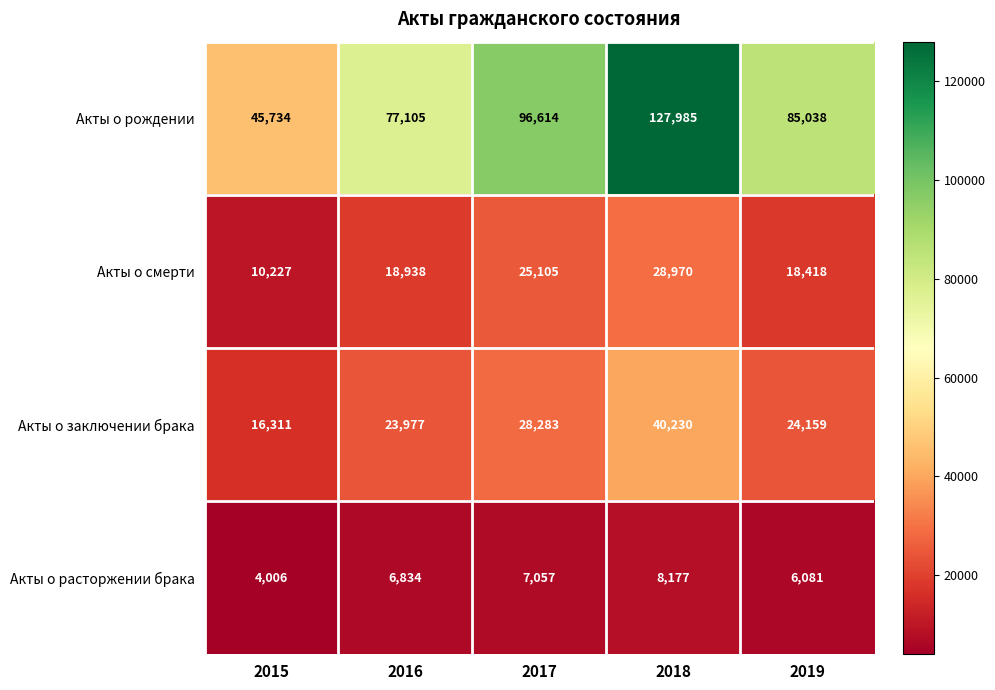

At 2017, list the series in order from smallest to largest.

Акты о расторжении брака, Акты о смерти, Акты о заключении брака, Акты о рождении